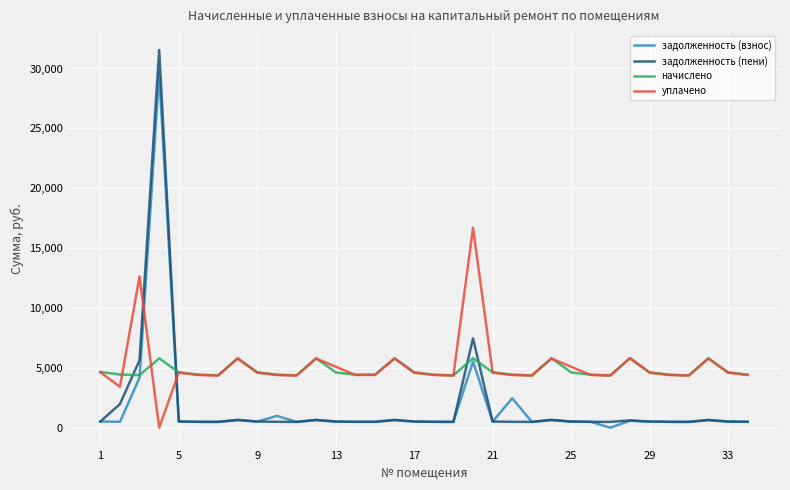

List the series in order of their peak value, highest first.

задолженность (пени), задолженность (взнос), уплачено, начислено